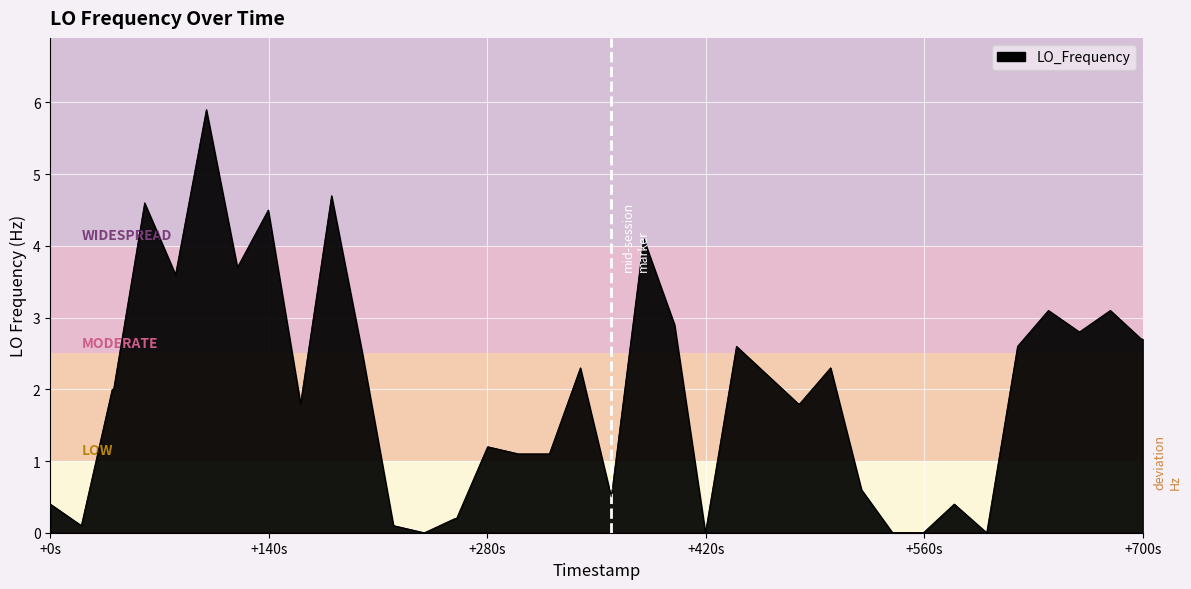

What is the maximum value shown in the chart?

5.9